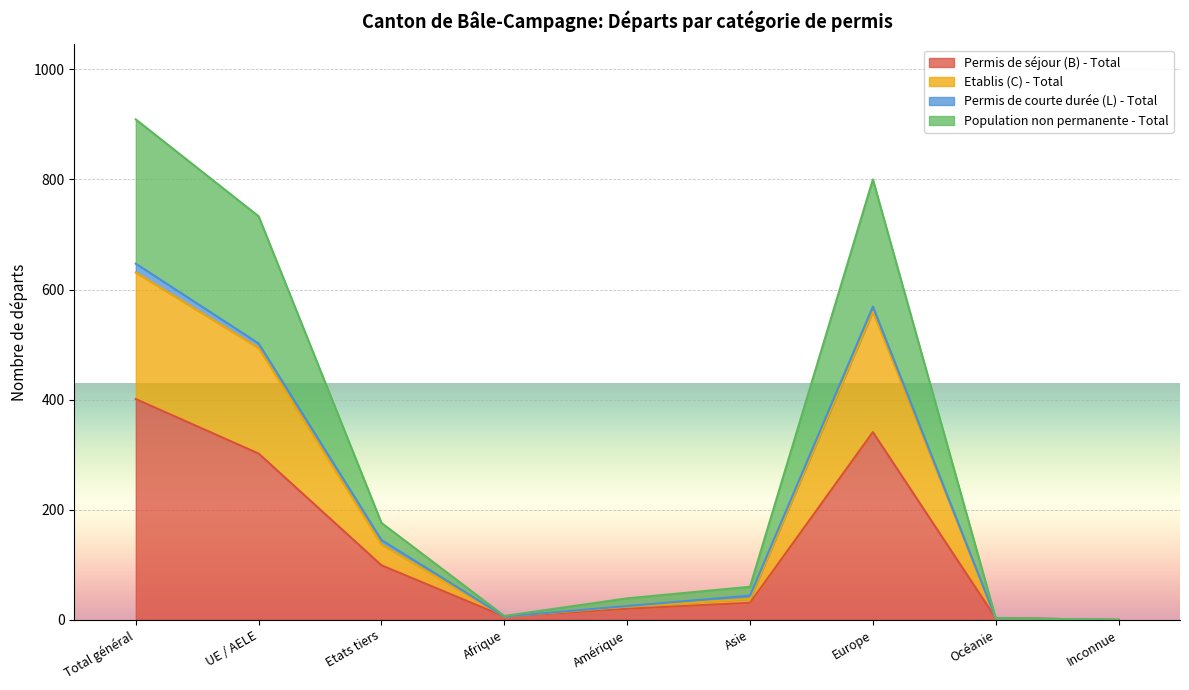

What are all the series names shown in the legend?

Permis de séjour (B) - Total, Etablis (C) - Total, Permis de courte durée (L) - Total, Population non permanente - Total